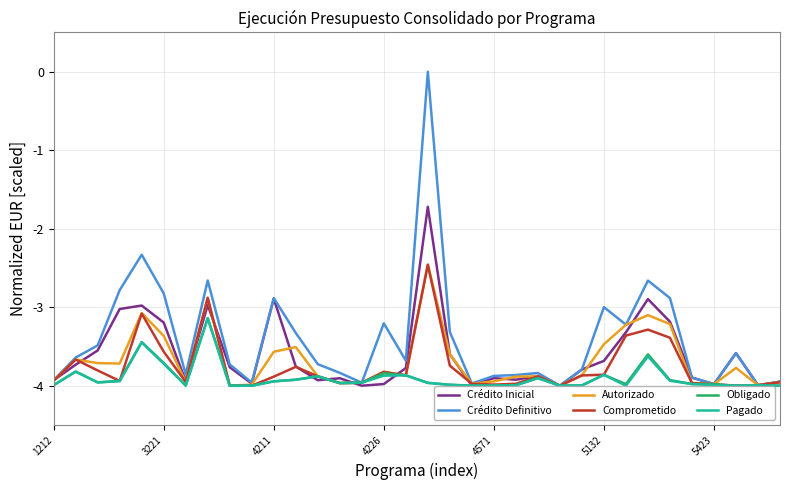

What is the minimum value for Pagado?

-4.0